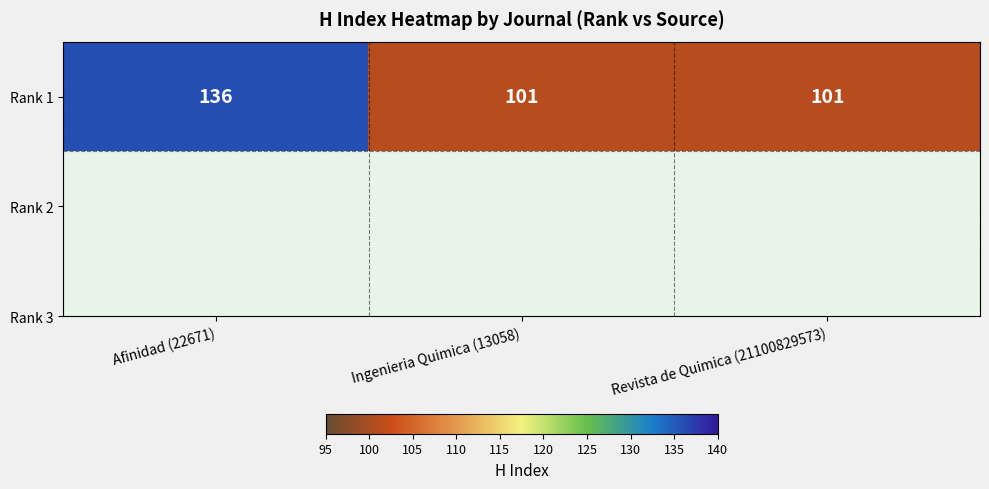

What is the difference between the maximum and minimum values?

35